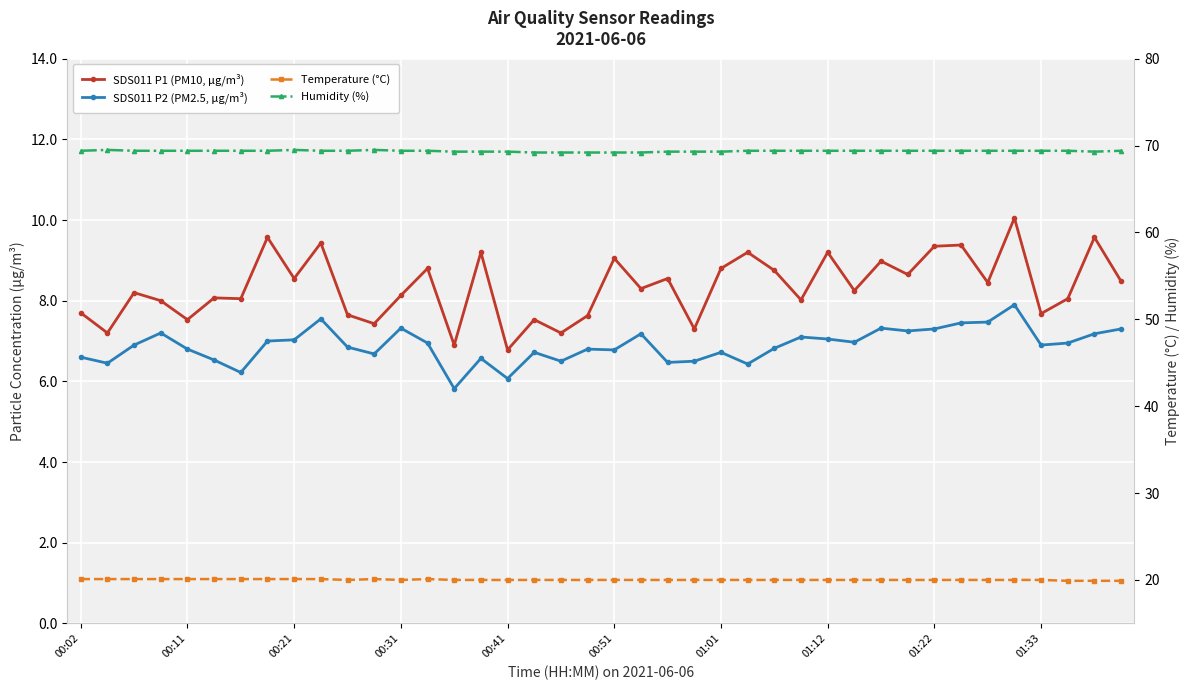

What is the total value across all series at 33?

106.2